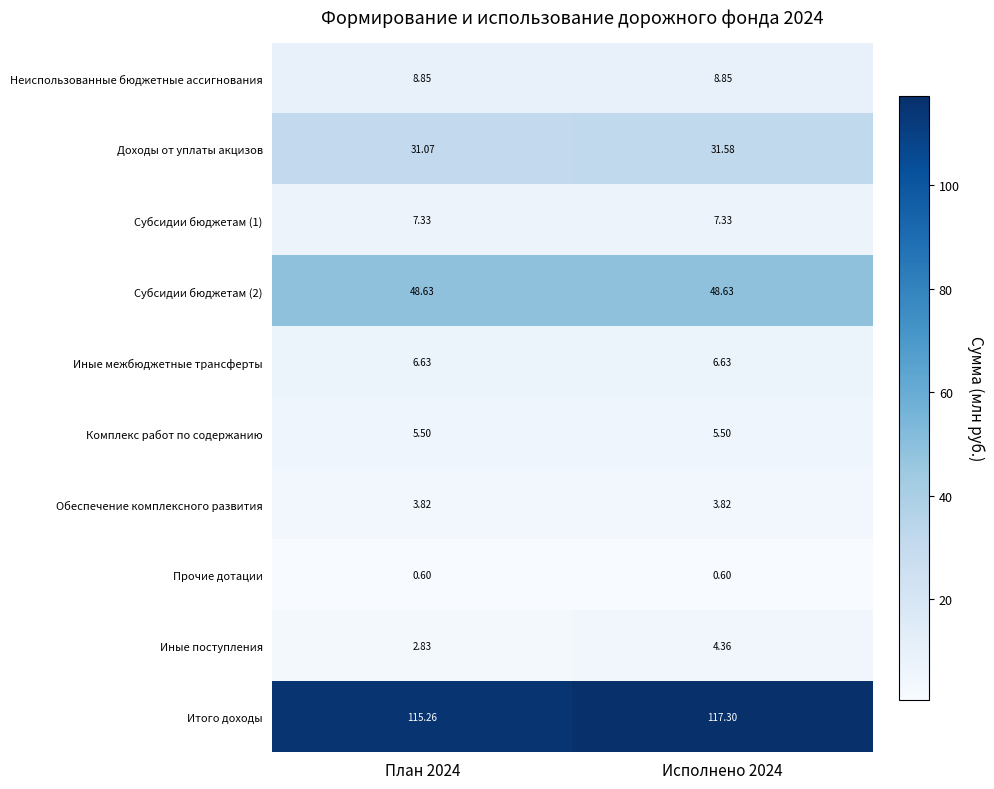

Which series changed the most between План 2024 and Исполнено 2024?

Итого доходы